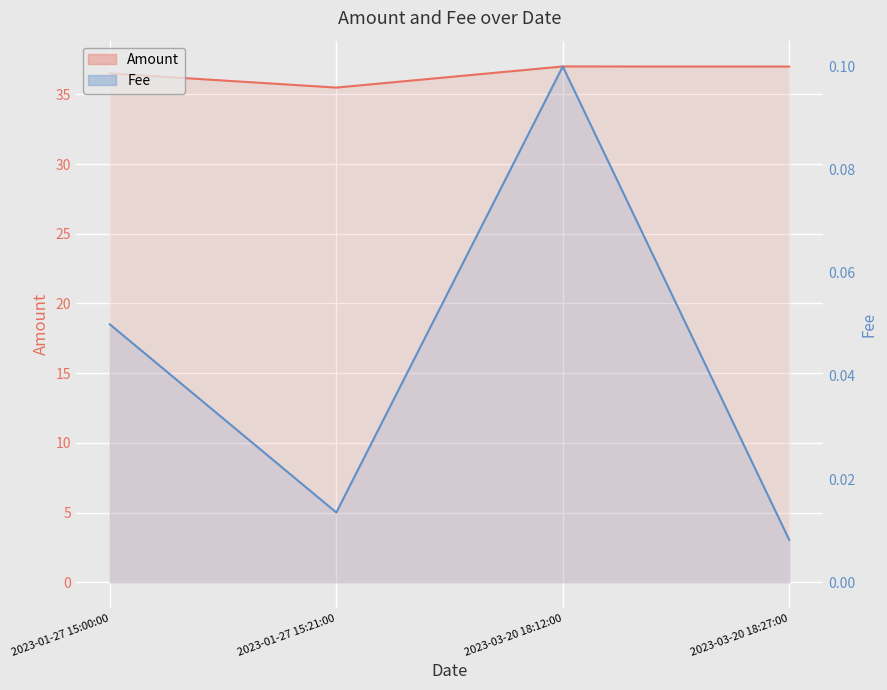

How many values in the Amount series are below 36?

1